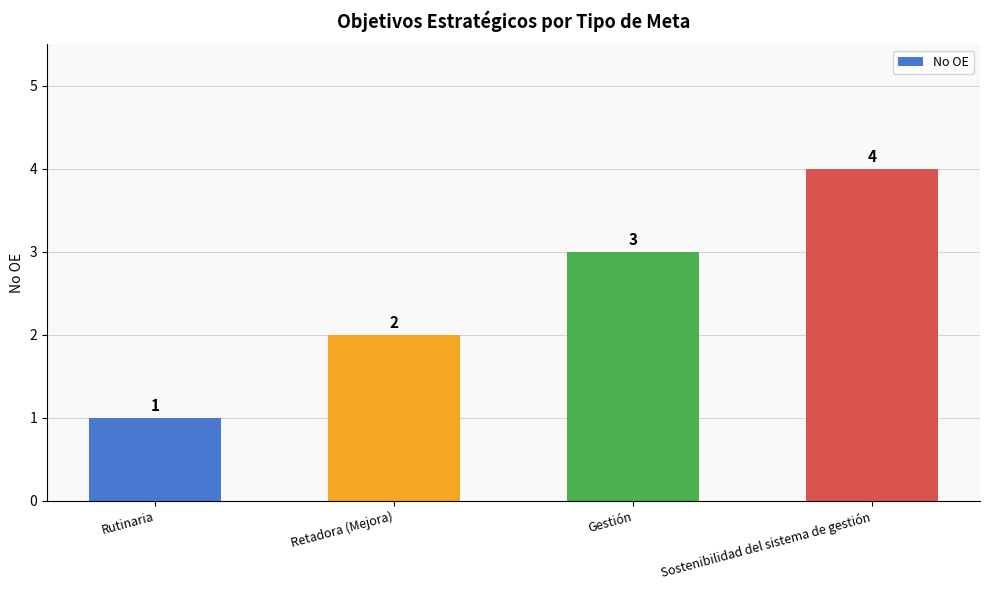

What is the sum of the values at Retadora (Mejora) and Sostenibilidad del sistema de gestión?

6